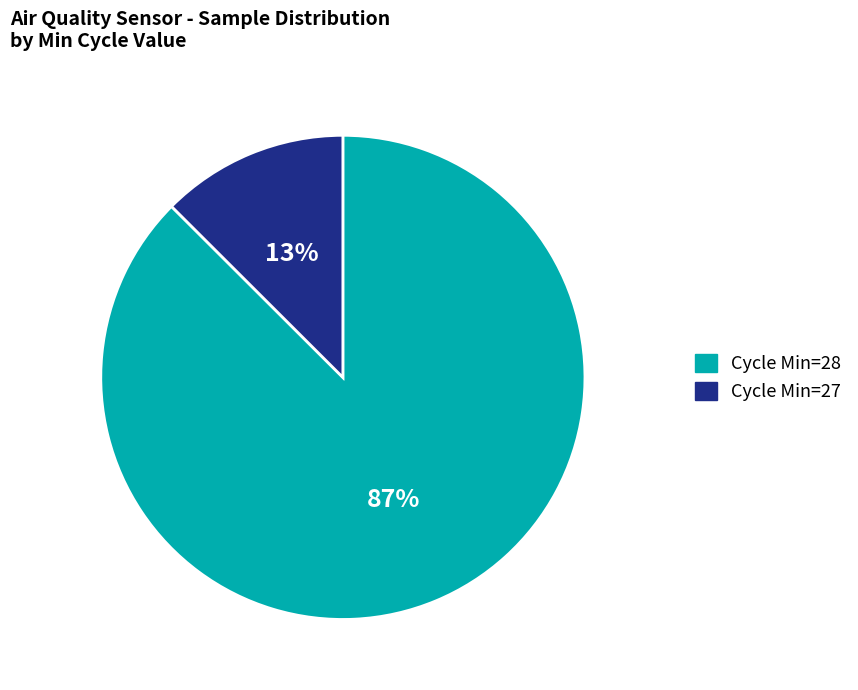

Is there a majority slice in this chart?

Yes